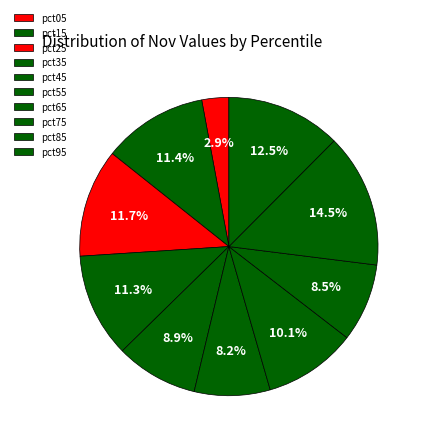

What percentage is the pct05 slice, to the nearest percent?

3%